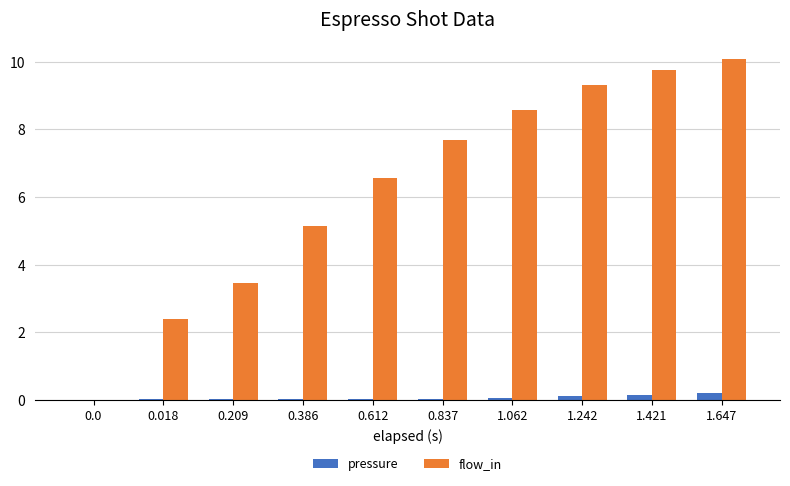

At which label is flow_in closest to 5?

0.386